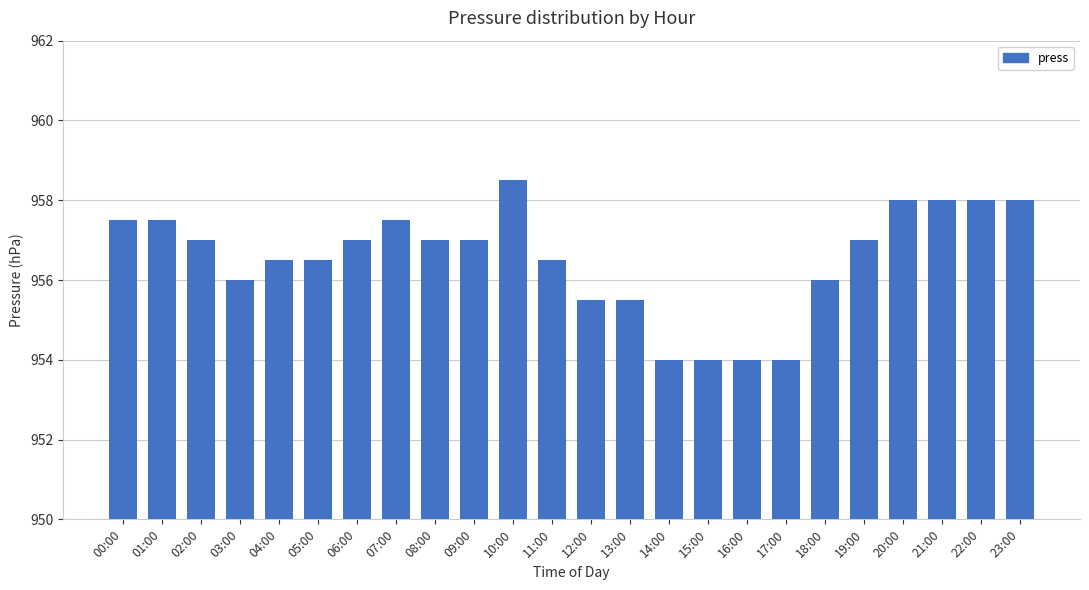

Approximately how many times larger is the value at 21:00 compared to 23:00?

1.0